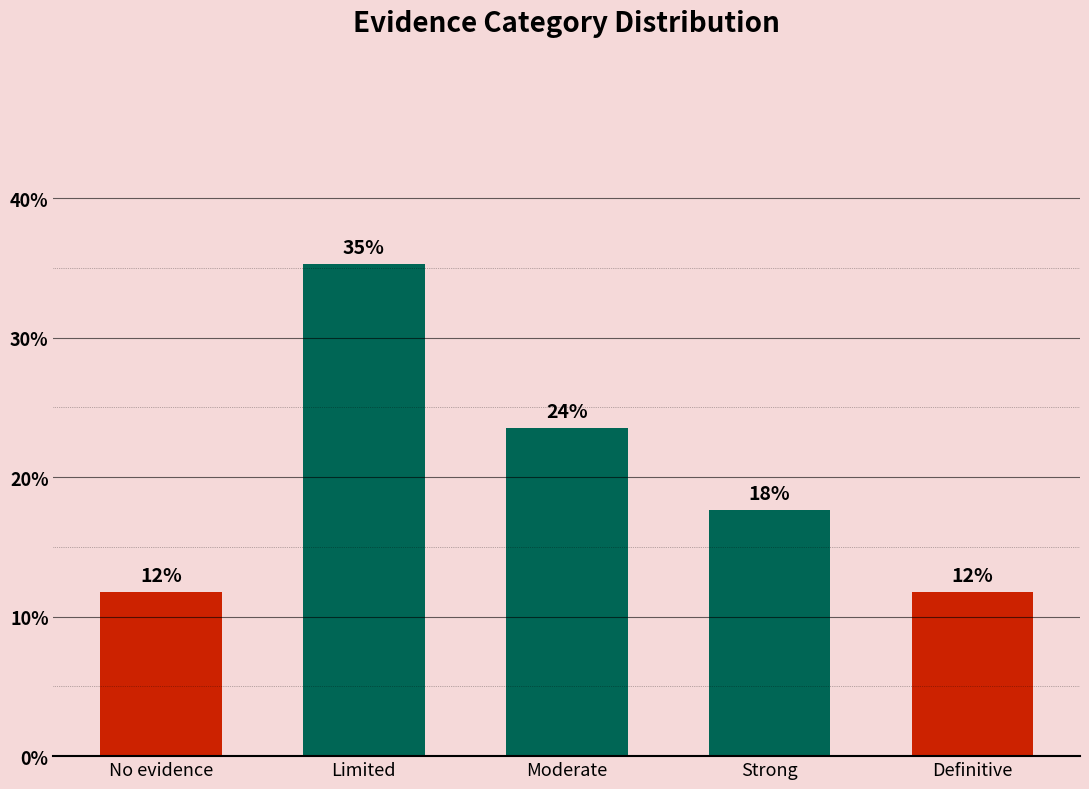

At which label does the data first exceed 17?

Limited